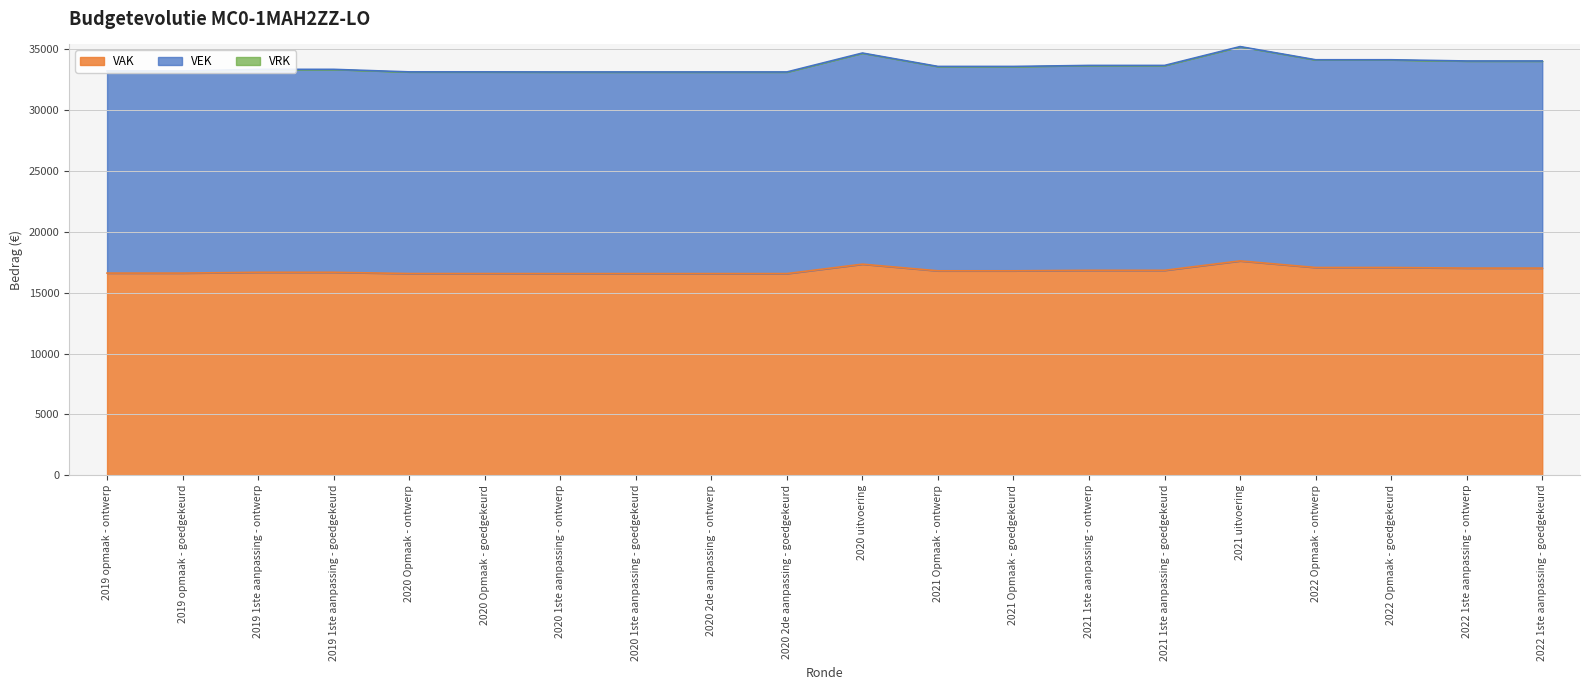

List the labels in order of value, smallest first.

2020 1ste aanpassing - ontwerp, 2020 1ste aanpassing - goedgekeurd, 2020 2de aanpassing - ontwerp, 2020 2de aanpassing - goedgekeurd, 2020 Opmaak - ontwerp, 2020 Opmaak - goedgekeurd, 2019 opmaak - ontwerp, 2019 opmaak - goedgekeurd, 2019 1ste aanpassing - ontwerp, 2019 1ste aanpassing - goedgekeurd, 2021 Opmaak - ontwerp, 2021 Opmaak - goedgekeurd, 2021 1ste aanpassing - ontwerp, 2021 1ste aanpassing - goedgekeurd, 2022 1ste aanpassing - ontwerp, 2022 1ste aanpassing - goedgekeurd, 2022 Opmaak - ontwerp, 2022 Opmaak - goedgekeurd, 2020 uitvoering, 2021 uitvoering